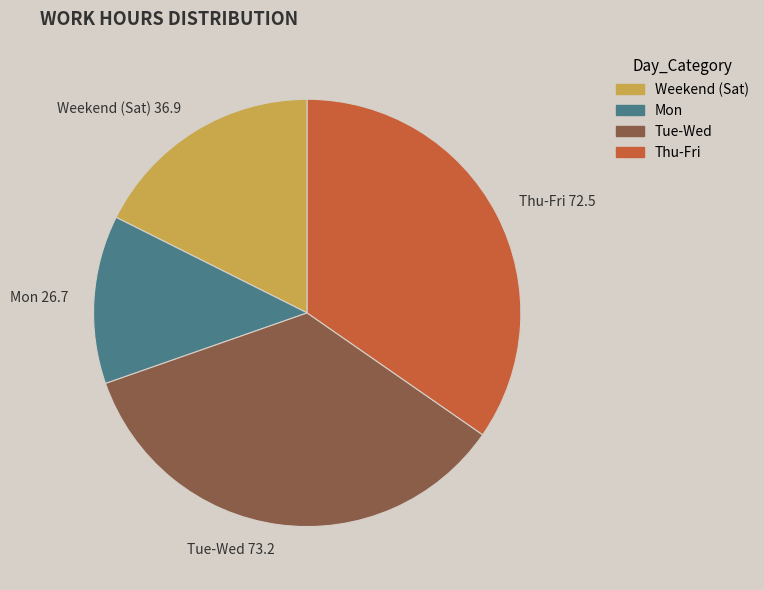

Which has a higher value, Tue-Wed 73.2 or Weekend (Sat) 36.9?

Tue-Wed 73.2